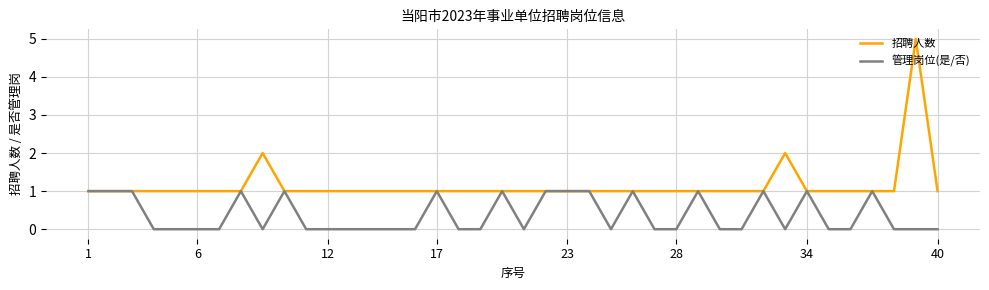

List the series in order of their peak value, lowest first.

管理岗位(是/否), 招聘人数